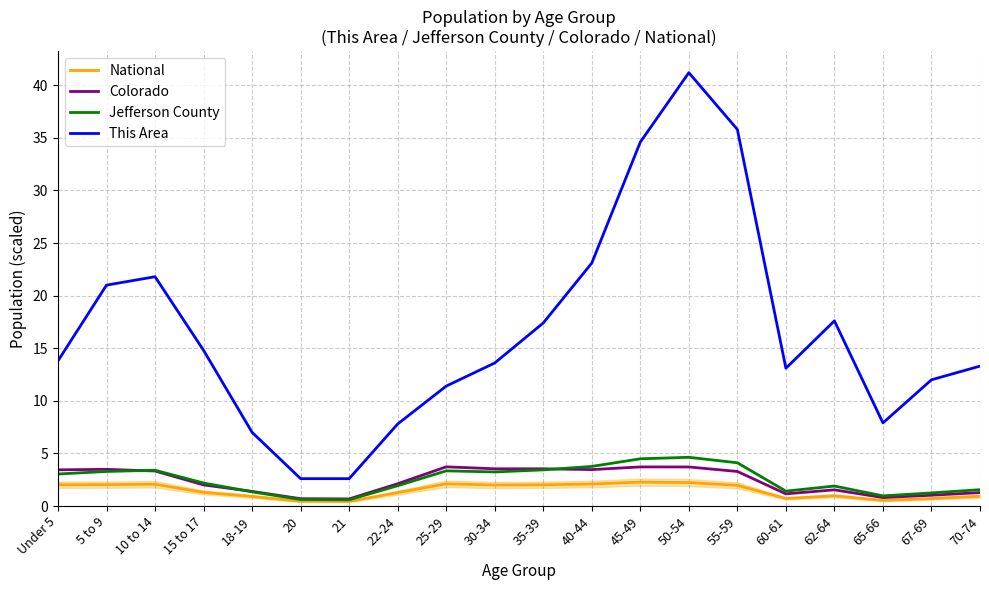

Between 62-64 and 70-74, which series saw the biggest shift?

This Area